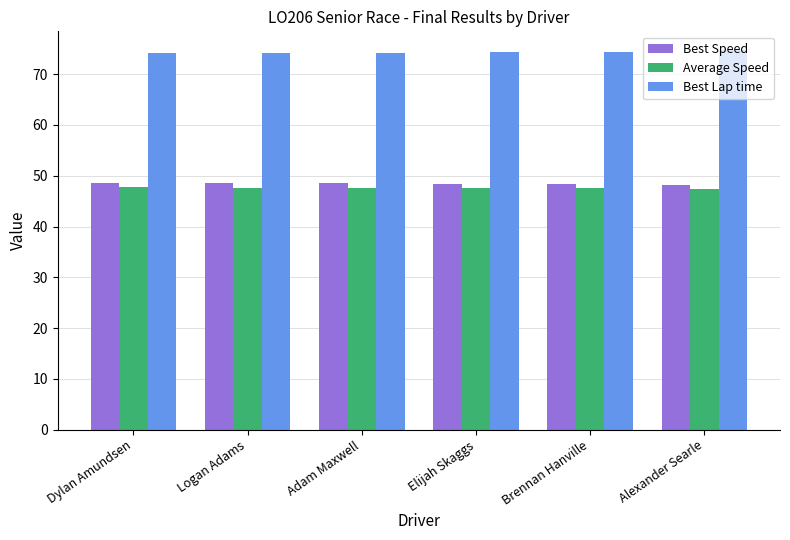

What is the greatest value displayed?

74.7